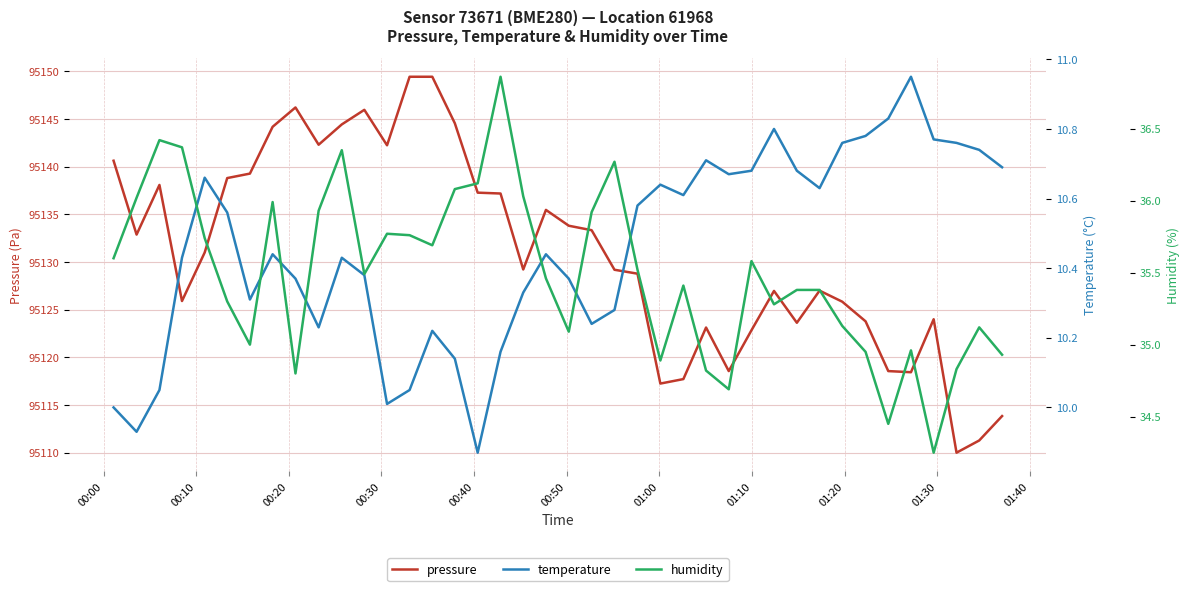

What is the highest value of the pressure series?

95149.4